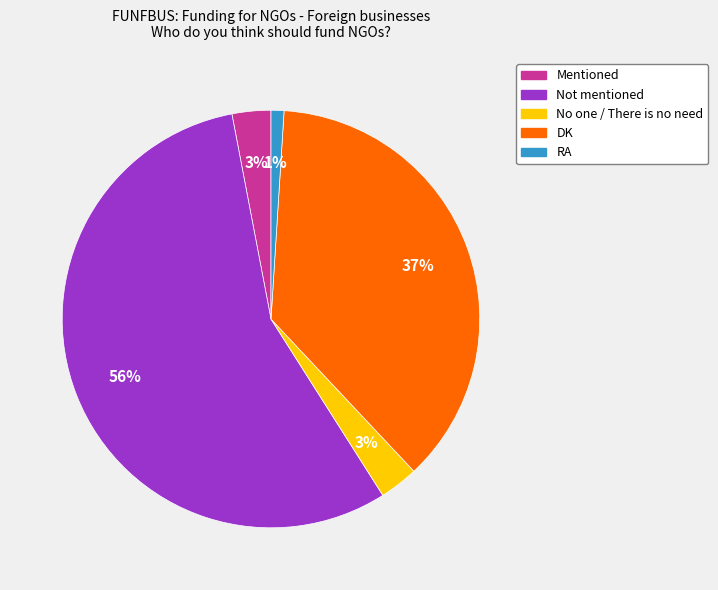

What is the largest slice in the pie chart?

Not mentioned